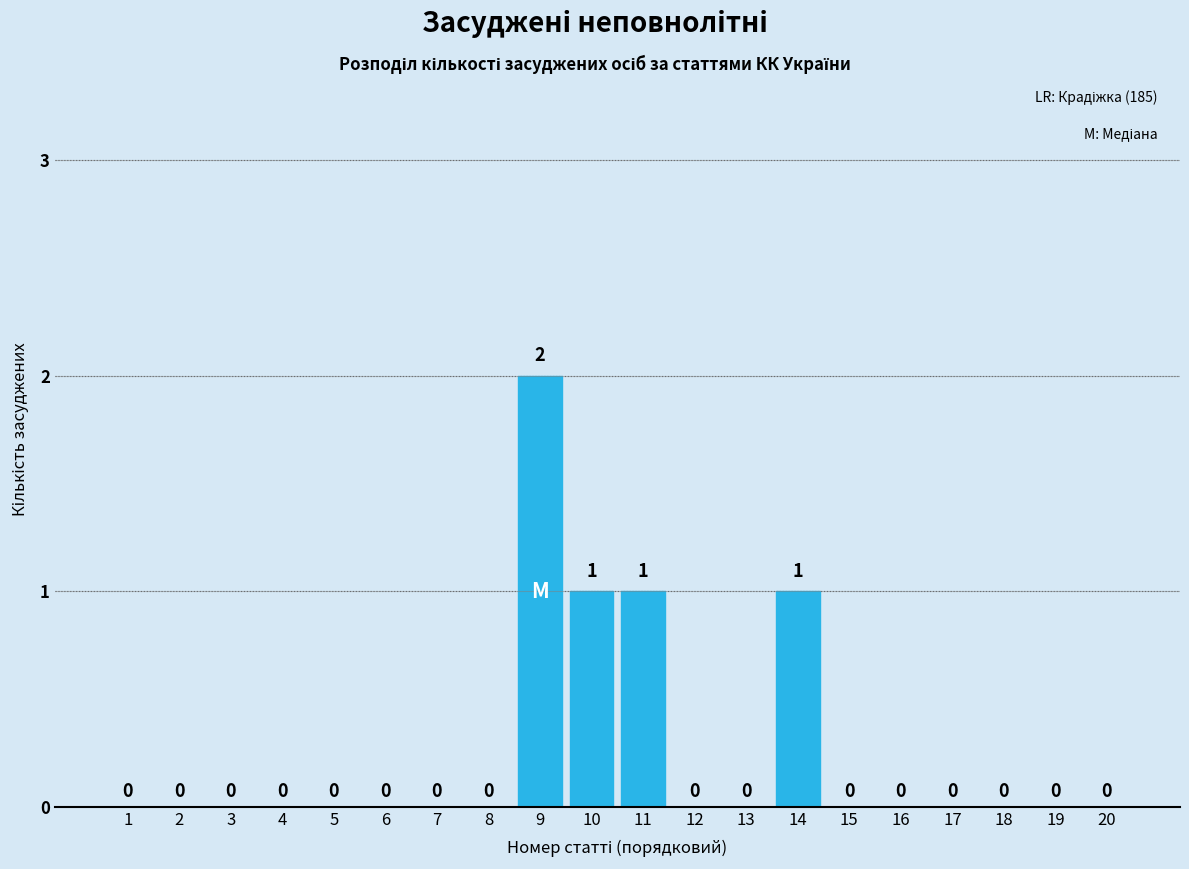

Reading left to right, transcribe all the data shown in this chart.

1=0	2=0	3=0	4=0	5=0	6=0	7=0	8=0	9=2	10=1	11=1	12=0	13=0	14=1	15=0	16=0	17=0	18=0	19=0	20=0